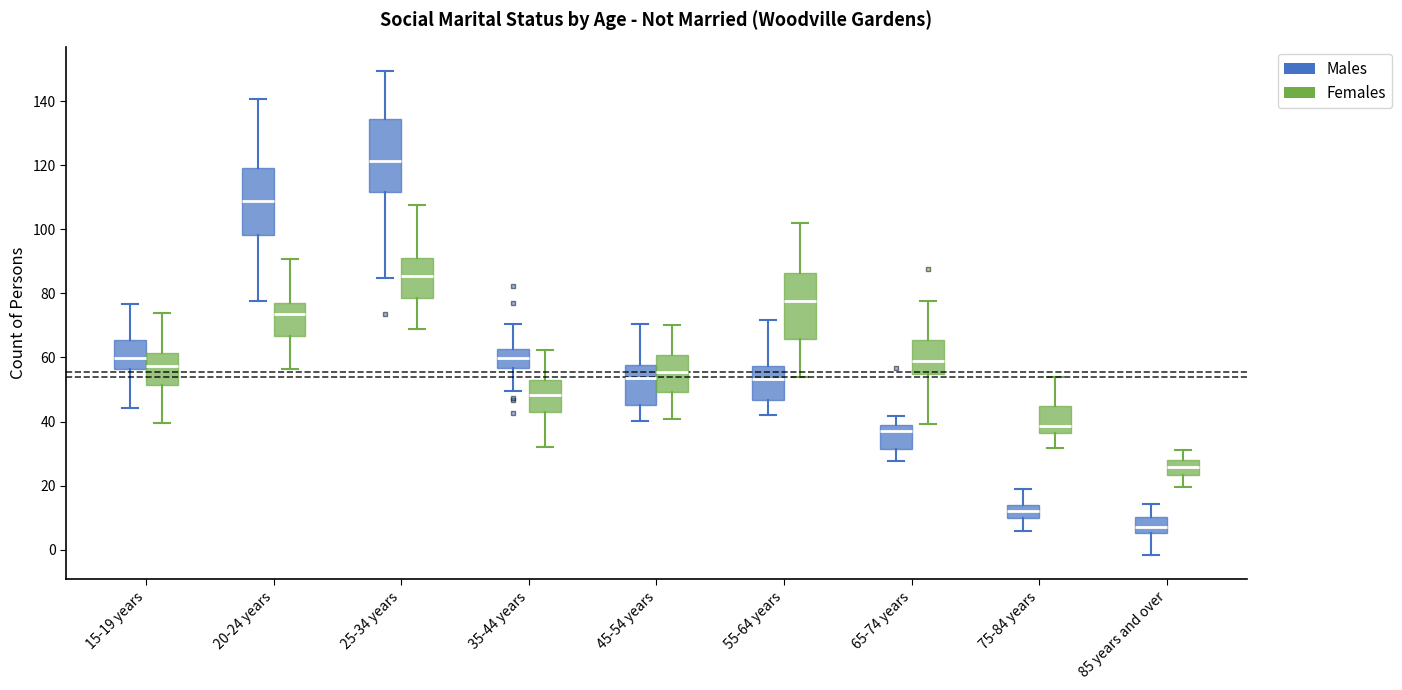

Reading left to right, read every box against the y-axis: the position of its median line, the range the box covers, and the ends of its whiskers. The values are not printed on the chart, so give them approximately, as read against the axis.

15-19 years (Males): median 60, box 56 to 66, whiskers 44 to 76
15-19 years (Females): median 58, box 52 to 62, whiskers 40 to 74
20-24 years (Males): median 108, box 98 to 118, whiskers 78 to 140
20-24 years (Females): median 74, box 66 to 78, whiskers 56 to 90
25-34 years (Males): median 122, box 112 to 134, whiskers 84 to 150
25-34 years (Females): median 86, box 78 to 92, whiskers 68 to 108
35-44 years (Males): median 60, box 56 to 62, whiskers 50 to 70
35-44 years (Females): median 48, box 44 to 52, whiskers 32 to 62
45-54 years (Males): median 54, box 46 to 58, whiskers 40 to 70
45-54 years (Females): median 56, box 50 to 60, whiskers 40 to 70
55-64 years (Males): median 54, box 46 to 58, whiskers 42 to 72
55-64 years (Females): median 78, box 66 to 86, whiskers 54 to 102
65-74 years (Males): median 38 (just below the box's upper edge), box 32 to 38, whiskers 28 to 42
65-74 years (Females): median 60, box 54 to 66, whiskers 40 to 78
75-84 years (Males): median 12, box 10 to 14, whiskers 6 to 18
75-84 years (Females): median 38, box 36 to 44, whiskers 32 to 54
85 years and over (Males): median 8, box 6 to 10, whiskers -2 to 14
85 years and over (Females): median 26, box 24 to 28, whiskers 20 to 32